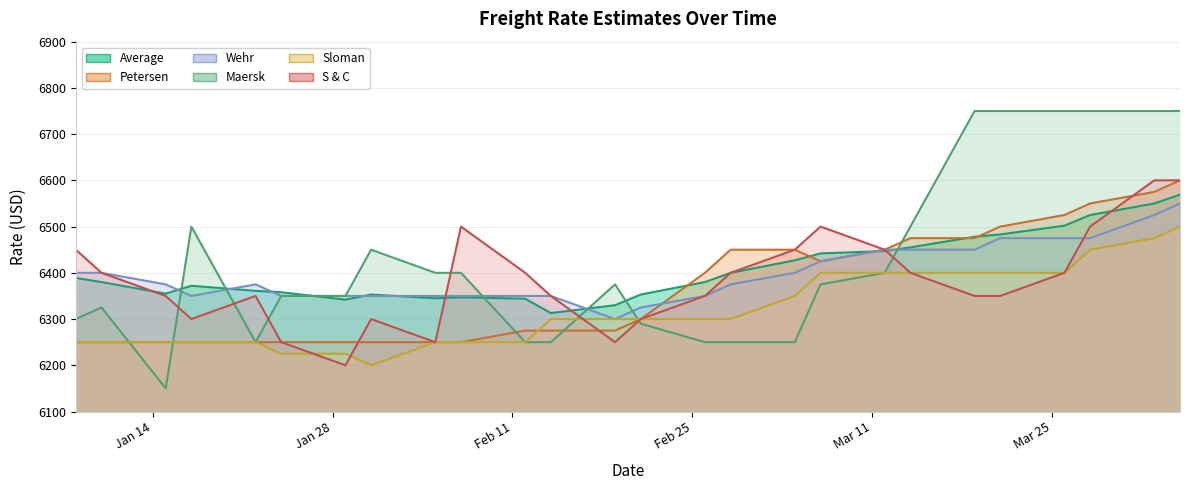

How many values in the Petersen series are below 6300?

13